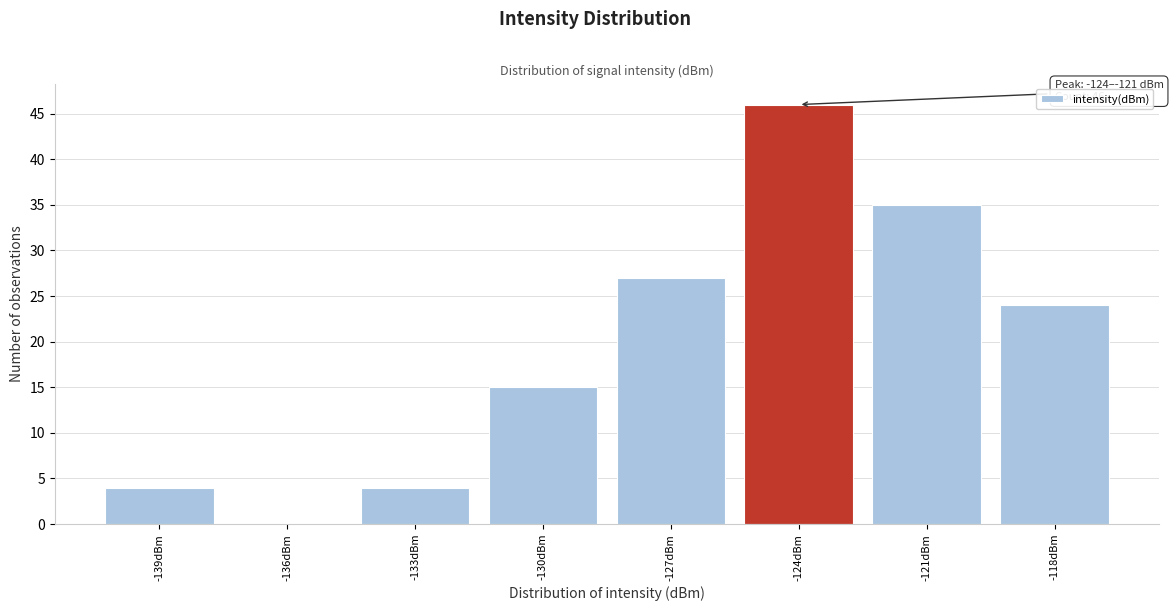

Reading right to left, list all the values displayed in this chart.

-118dBm=24	-121dBm=35	-124dBm=46	-127dBm=27	-130dBm=15	-133dBm=4	-136dBm=0	-139dBm=4